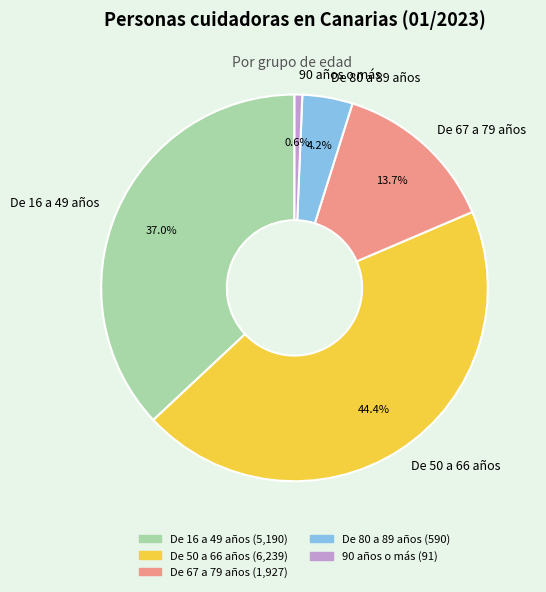

Count the number of slices in the pie.

5